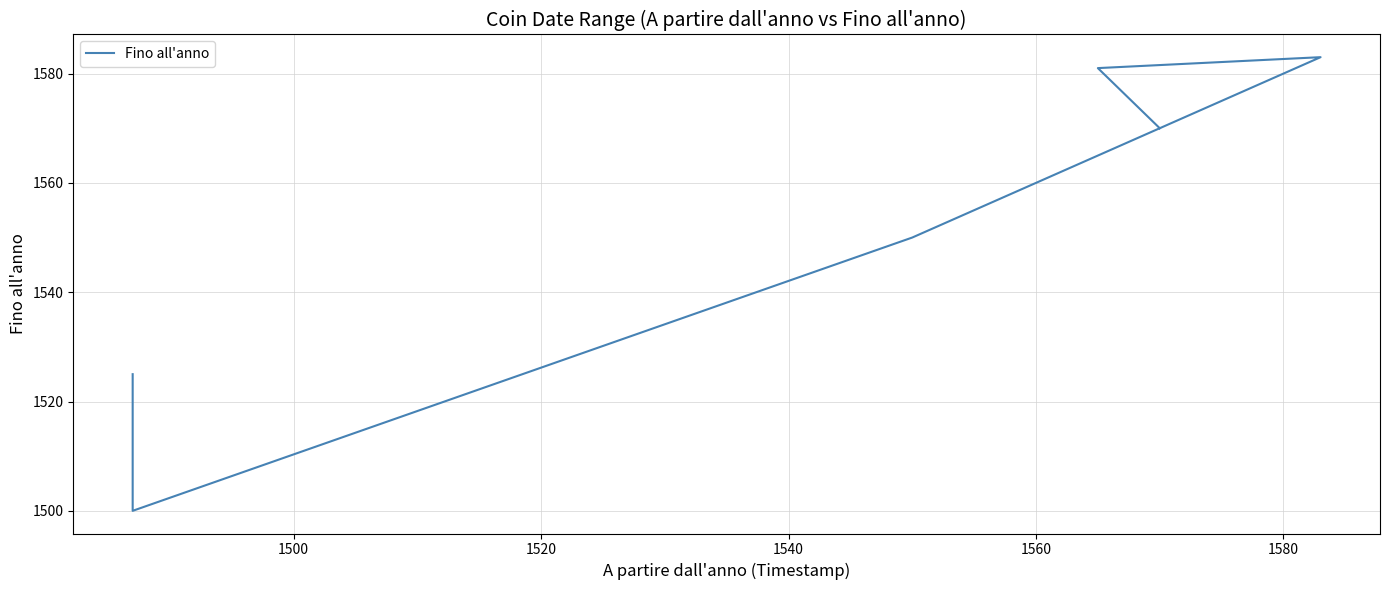

True or false: the data has more than 0 interior local peaks.

False